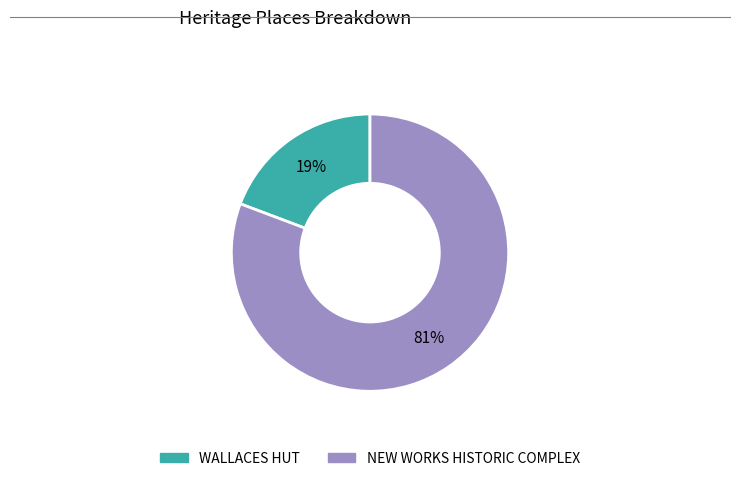

What percentage is the WALLACES HUT slice, to the nearest percent?

19%